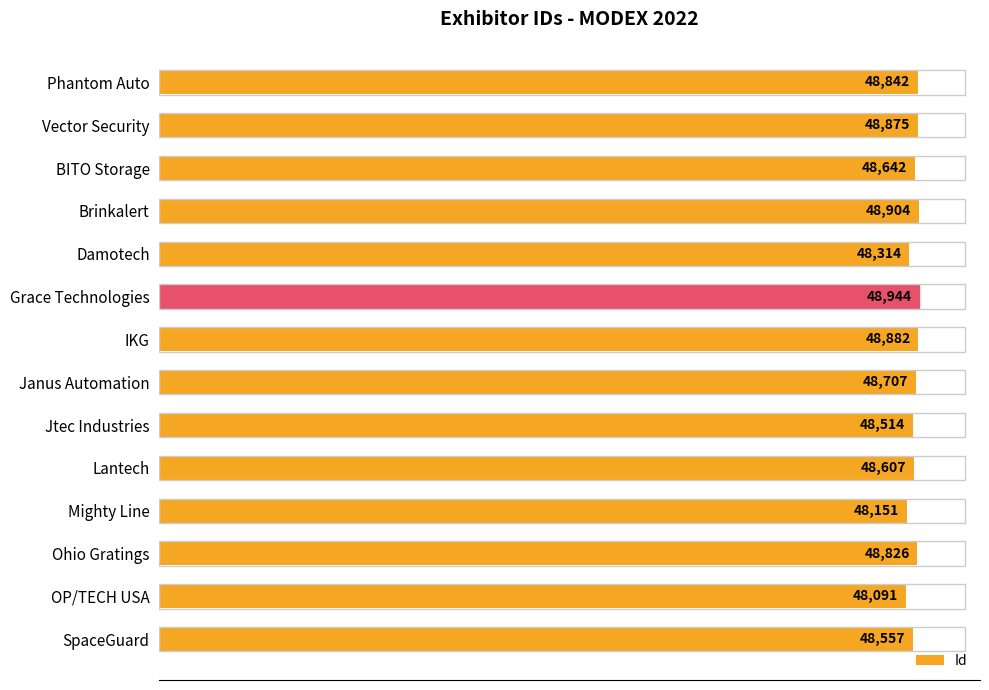

The chart shows a value of 48091 at OP/TECH USA. True or false?

True